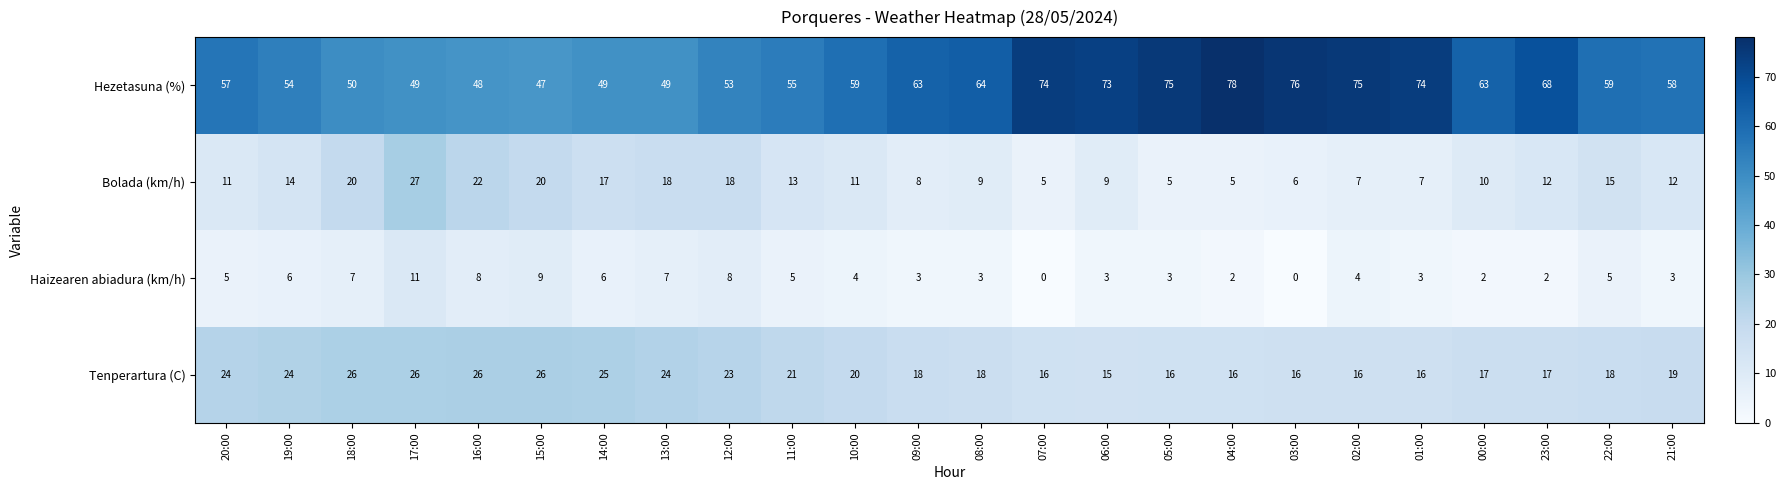

Which series has the widest spread of values?

Hezetasuna (%)